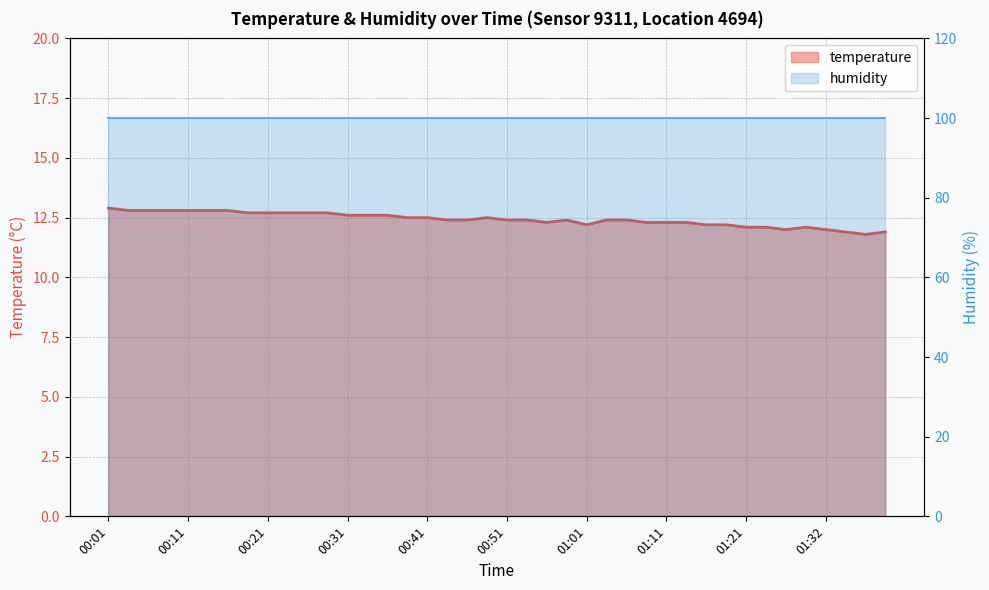

The value of humidity at 01:32 is 99.9. True or false?

True